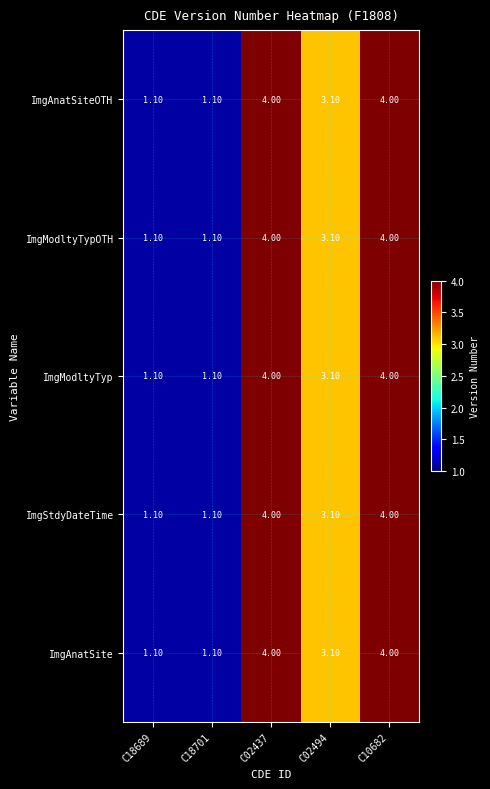

Count the number of categories in the chart.

5